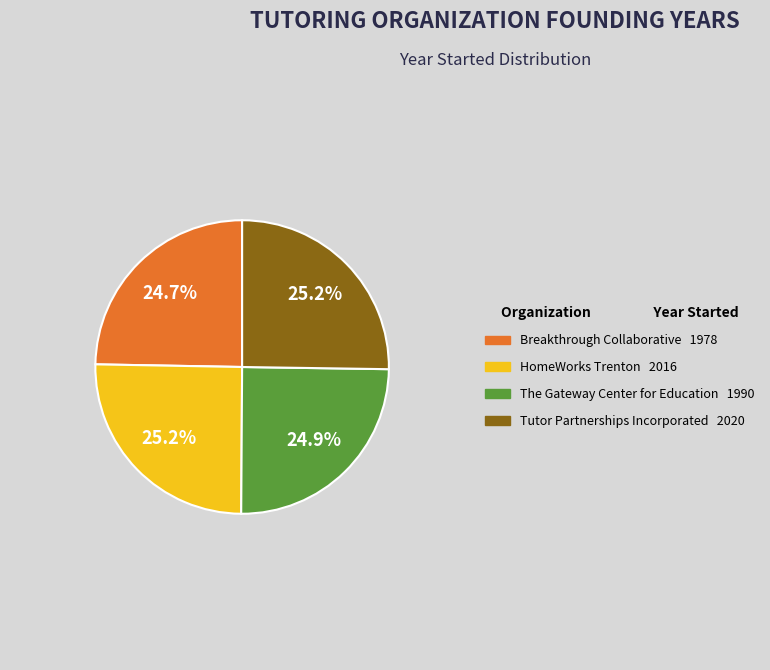

What percentage is the Breakthrough Collaborative slice, to the nearest percent?

25%